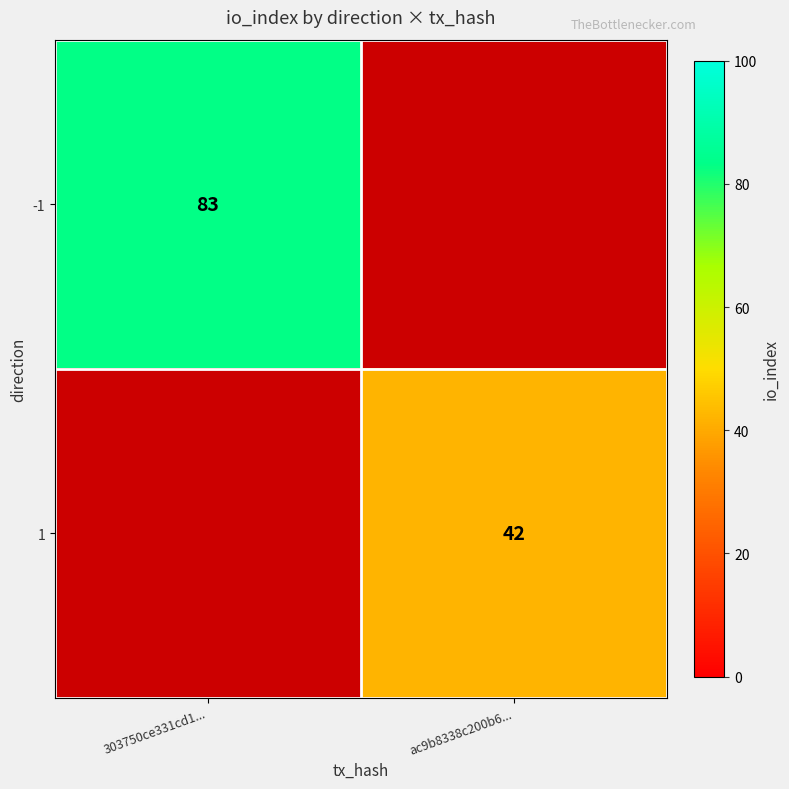

Which label corresponds to the smallest value in the chart?

ac9b8338c200b6...